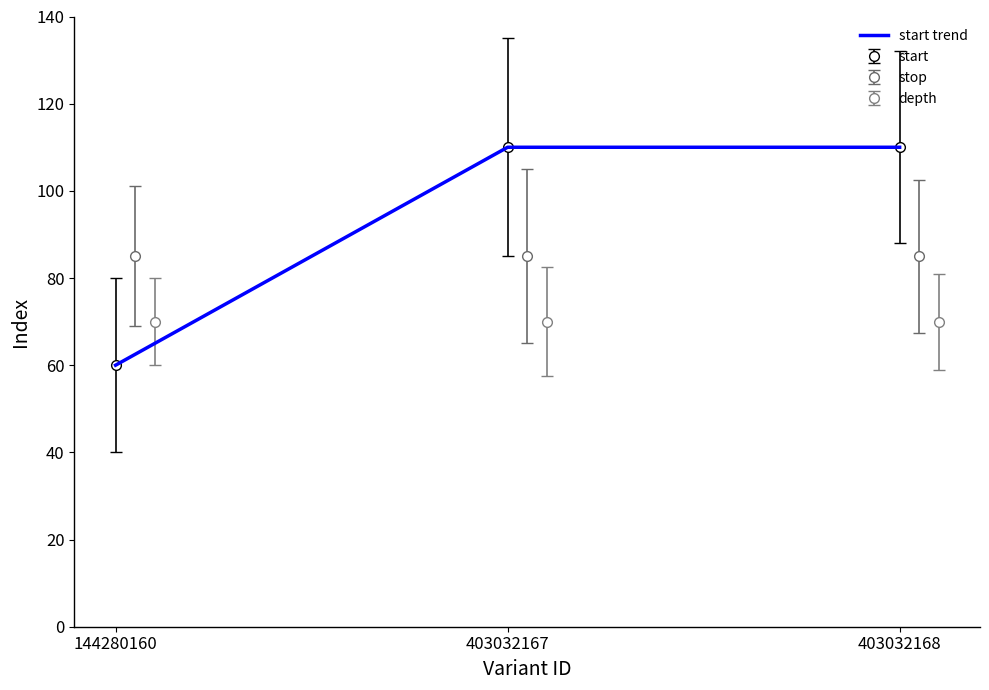

Rank the categories by value from lowest to highest.

144280160, 403032167, 403032168